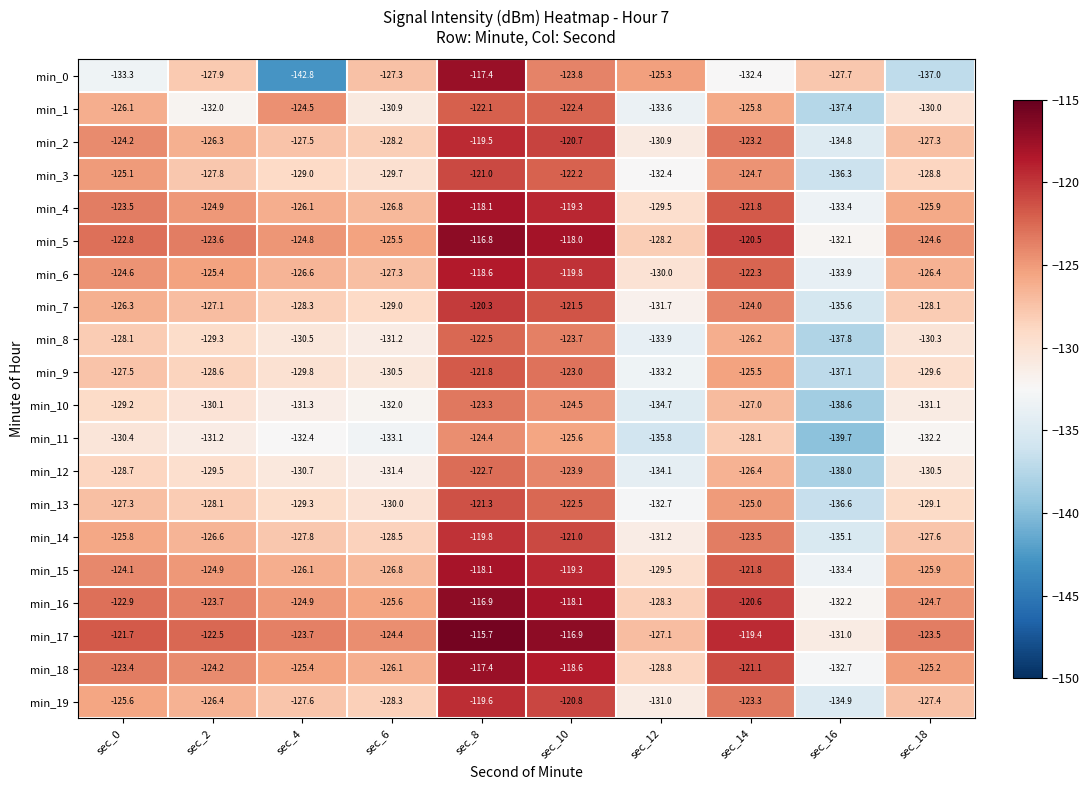

What is the difference between the min_18 values at sec_8 and sec_12?

11.4